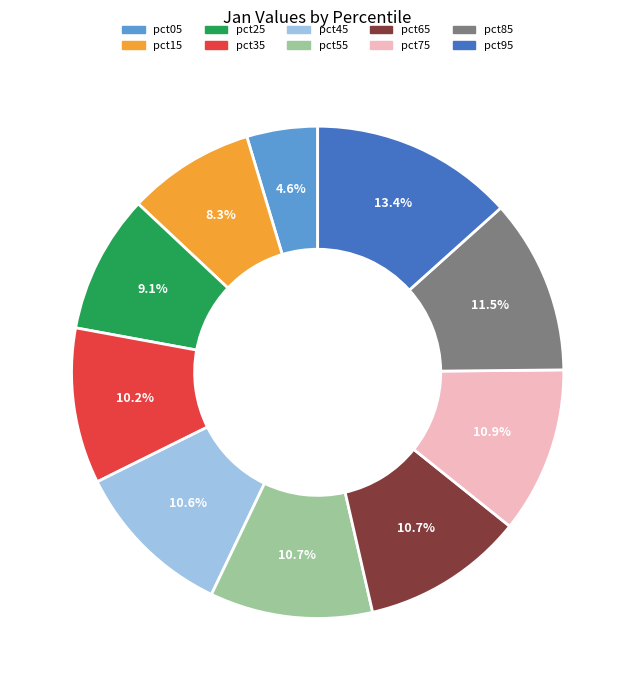

Combined, do pct25 and pct55 account for over 50%?

No